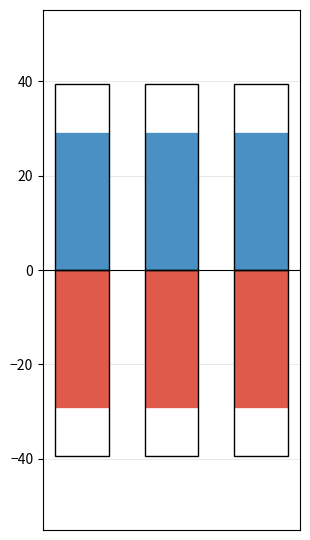

What is the value of the nilai_positive bar at the 1st from the left?

29.2